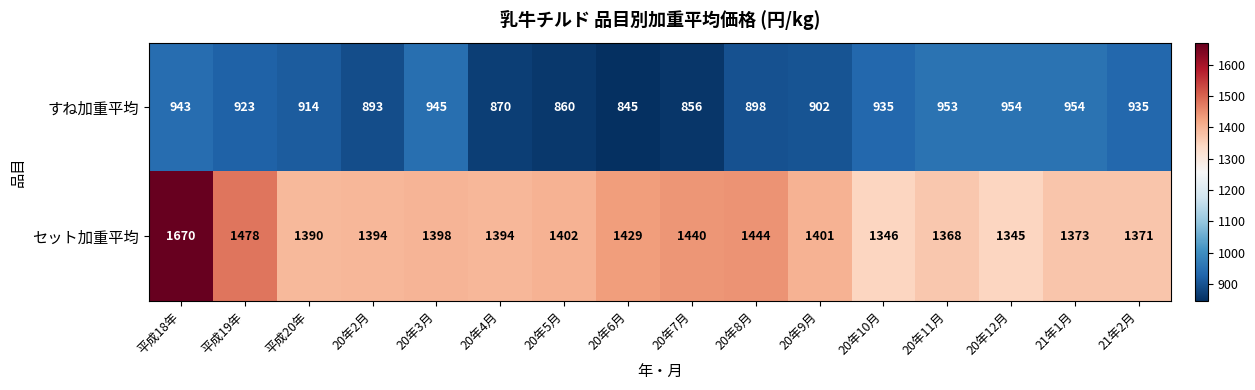

What is the difference between the すね加重平均 values at 20年3月 and 20年12月?

9